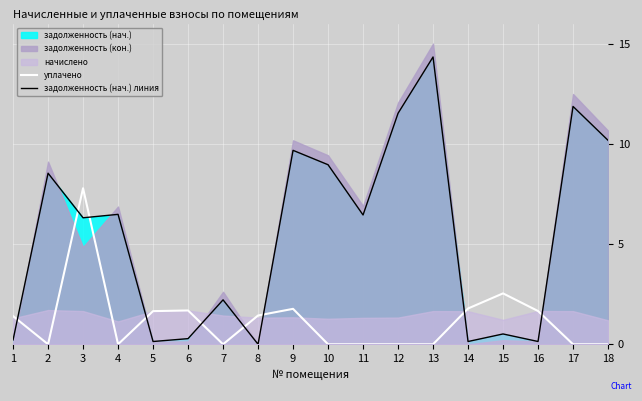

What is the maximum value for задолженность (нач.) линия?

14.3